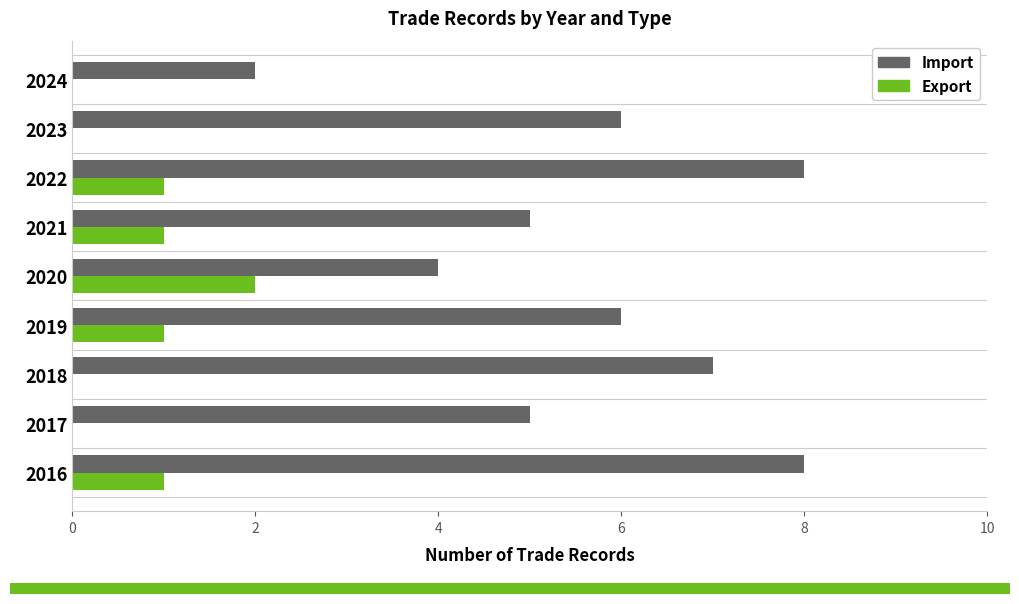

What is the sum of all Import values?

51